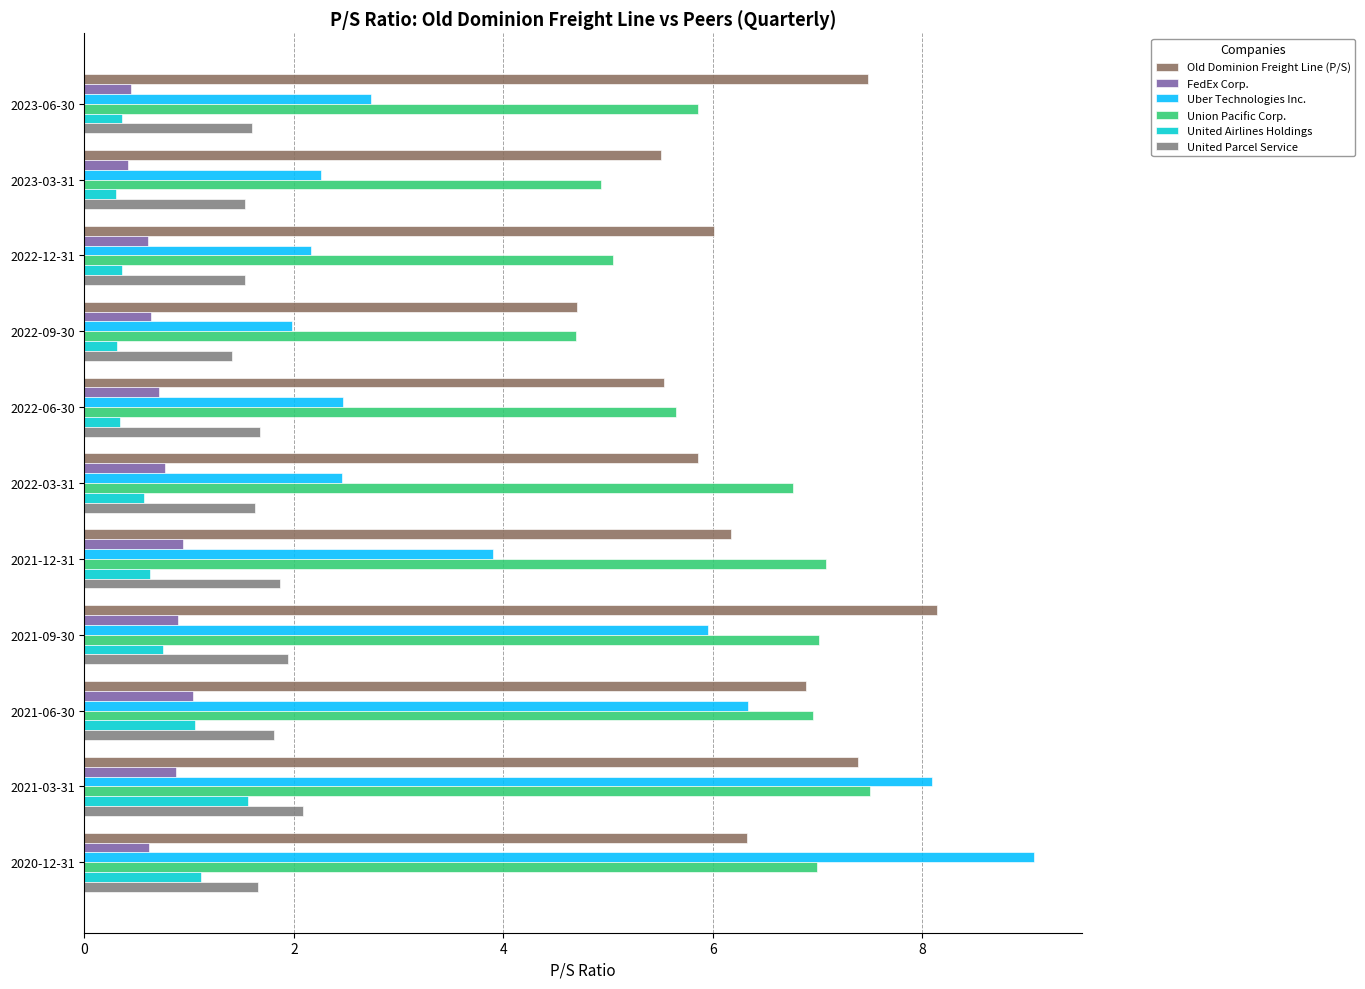

How many distinct data groups are displayed?

6